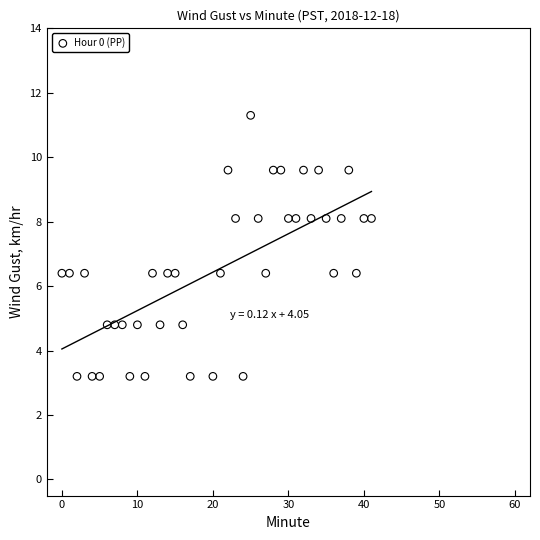

What is the range of X values (max minus min)?

41.0